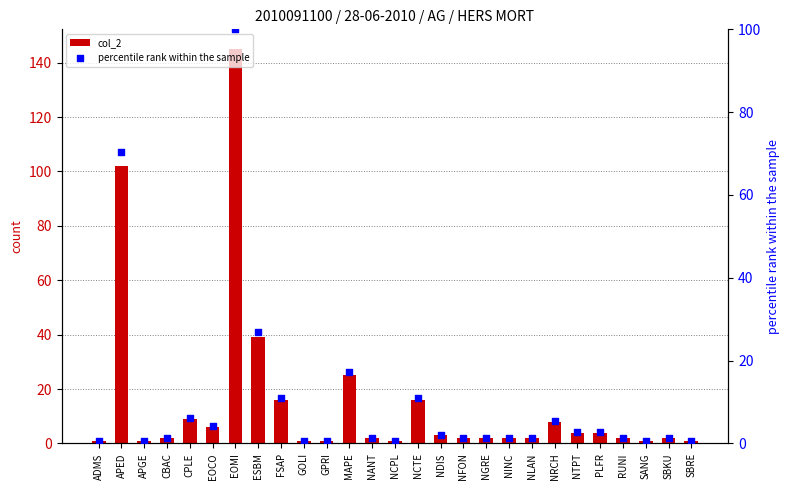

Which series has the largest Y range (max minus min)?

col_2